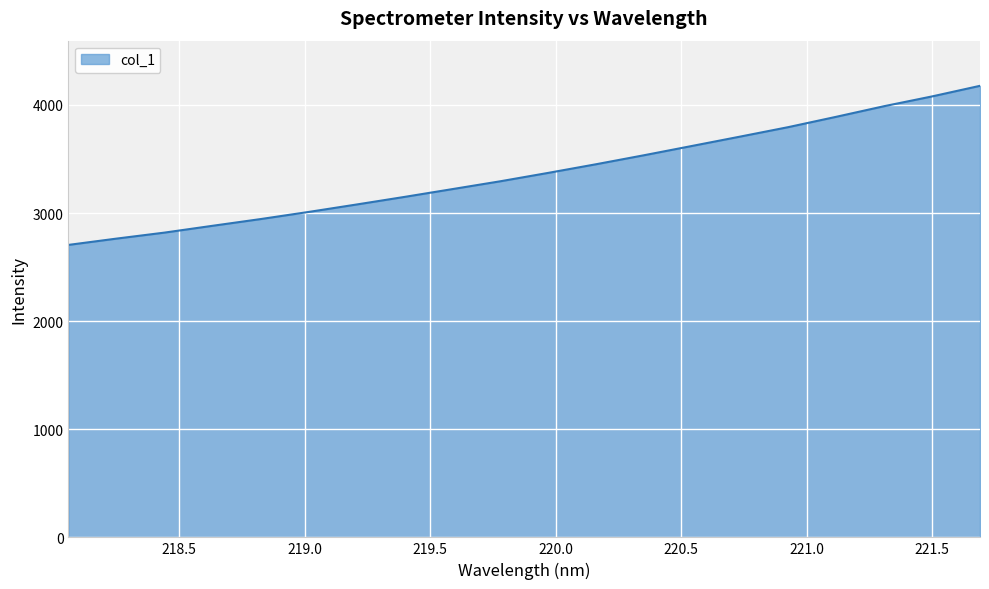

What is the minimum value shown in the chart?

2704.9